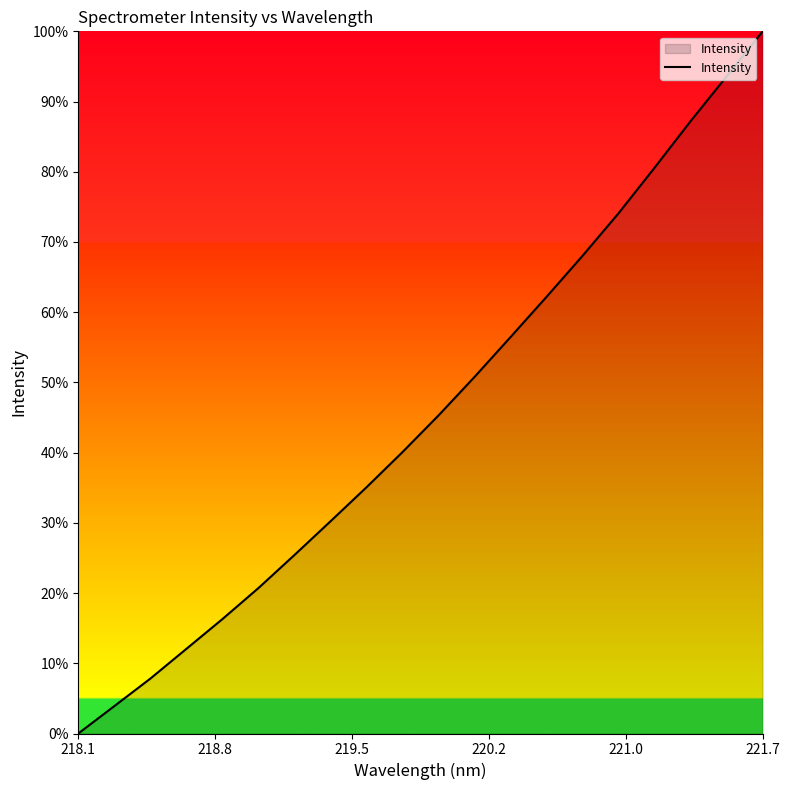

Reading left to right, what are all the values shown in this chart?

0.0	3.9	7.8	12.1	16.3	20.7	25.4	30.2	35.1	40.1	45.3	50.8	56.5	62.2	68.1	74.1	80.6	87.2	93.6	100.0